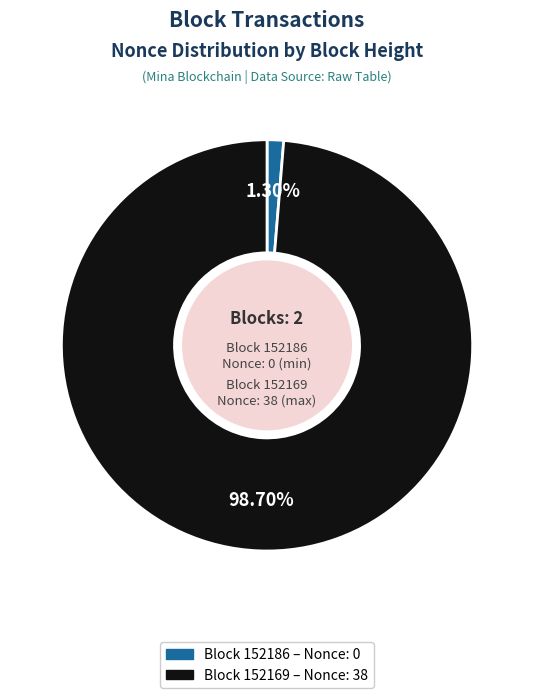

Is there a majority slice in this chart?

Yes